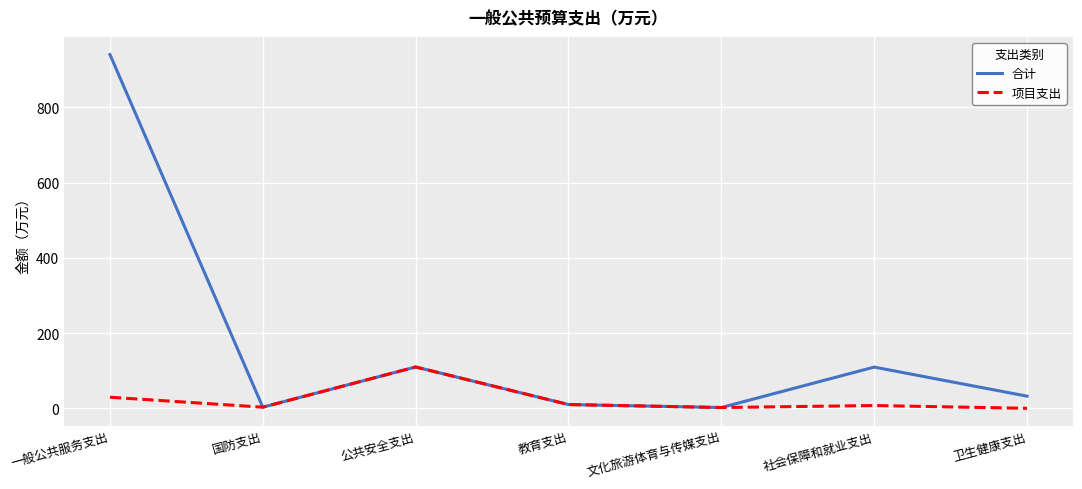

Which series has the largest total across all categories?

合计